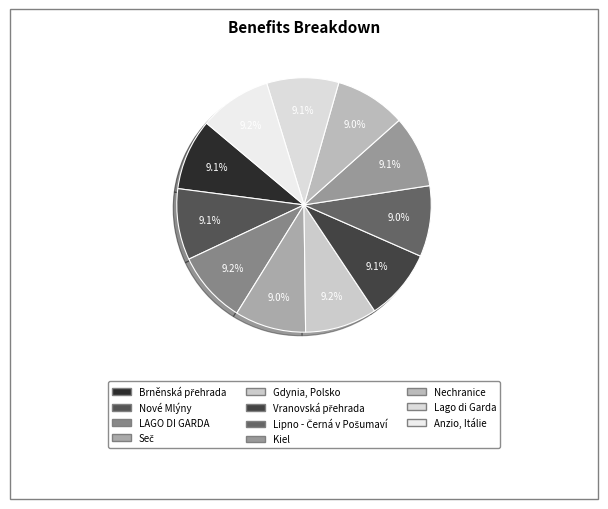

What is the ratio of the value at Lago di Garda to the value at Vranovská přehrada?

1.0